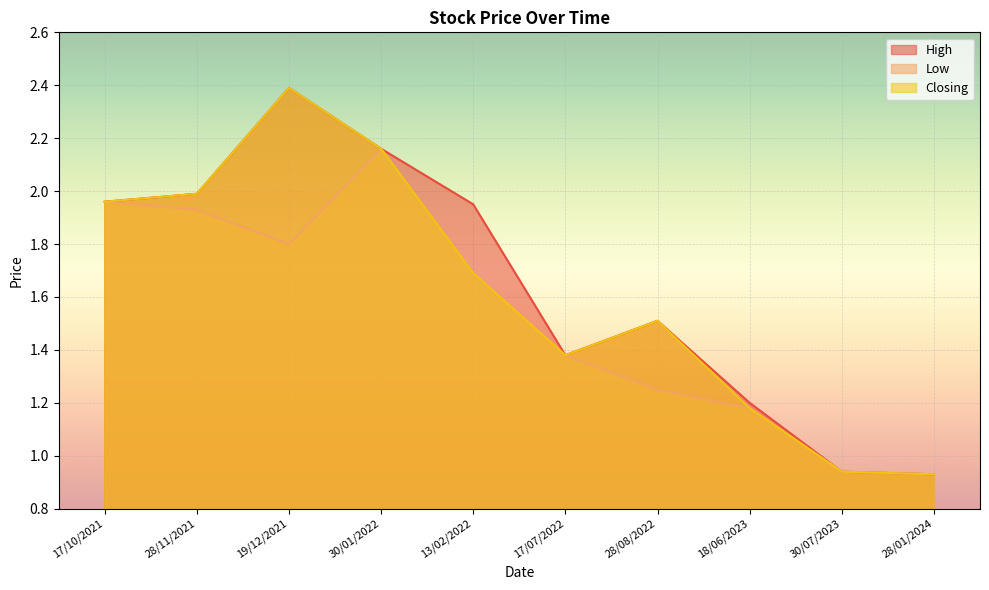

Does the chart display data point markers on the line(s)?

No